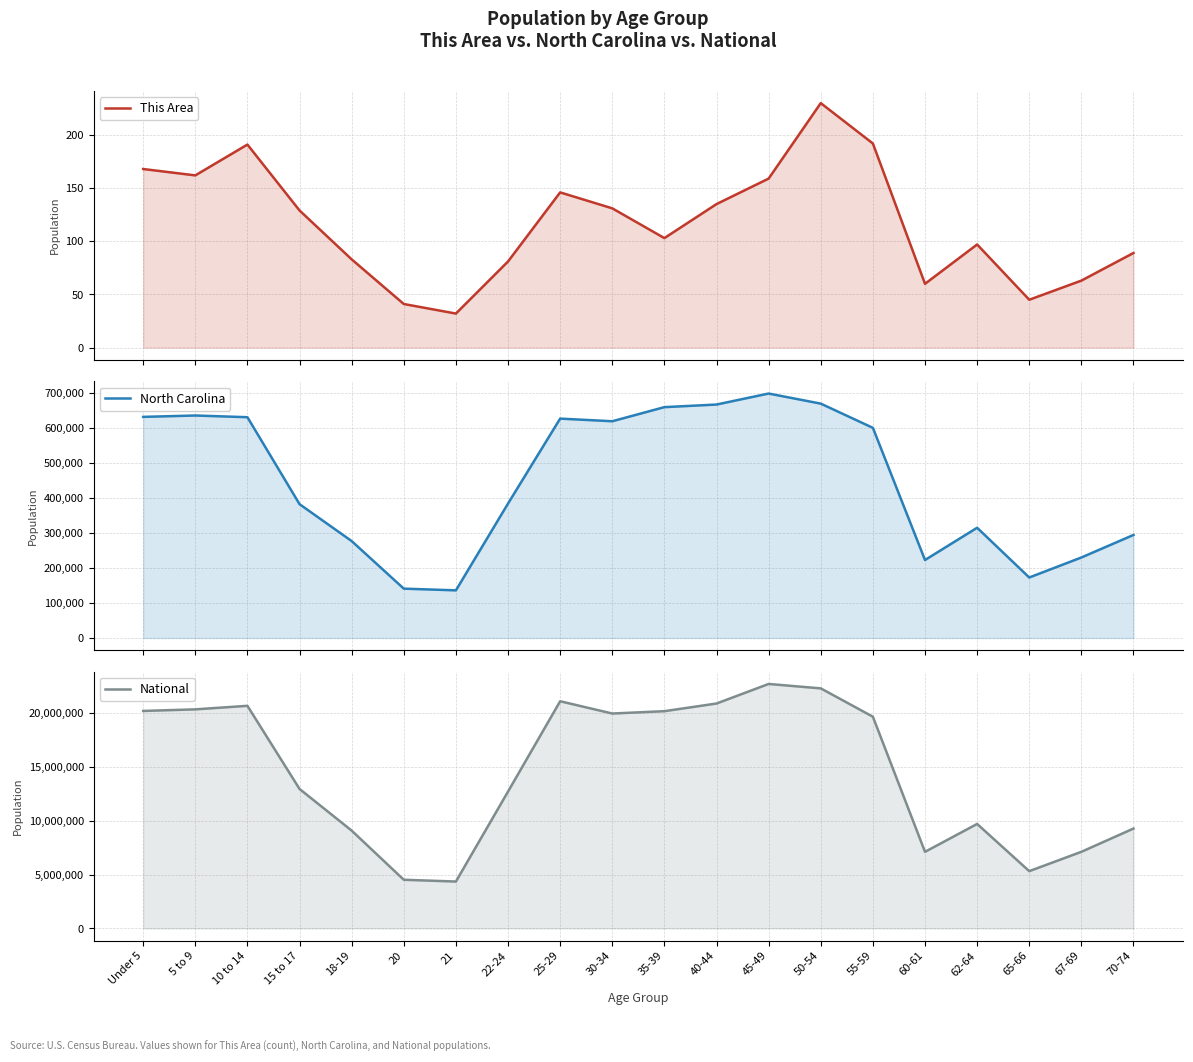

The National series shows 21101849 at 25-29. True or false?

True